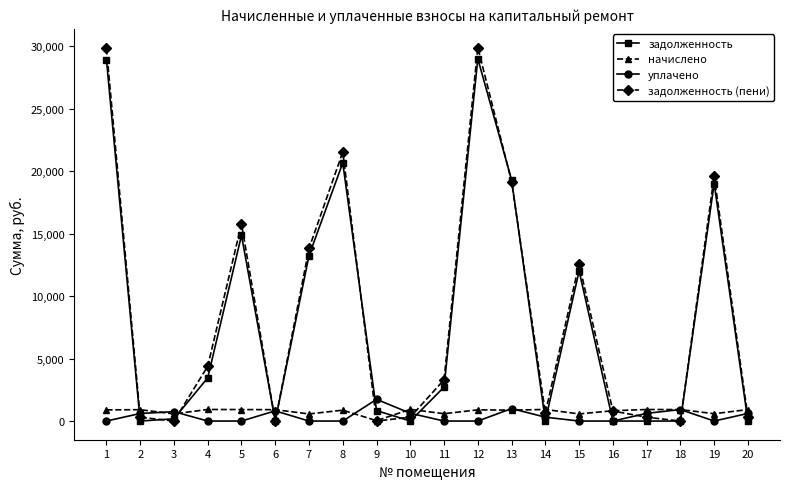

Is this an area chart (filled region under the line)?

No